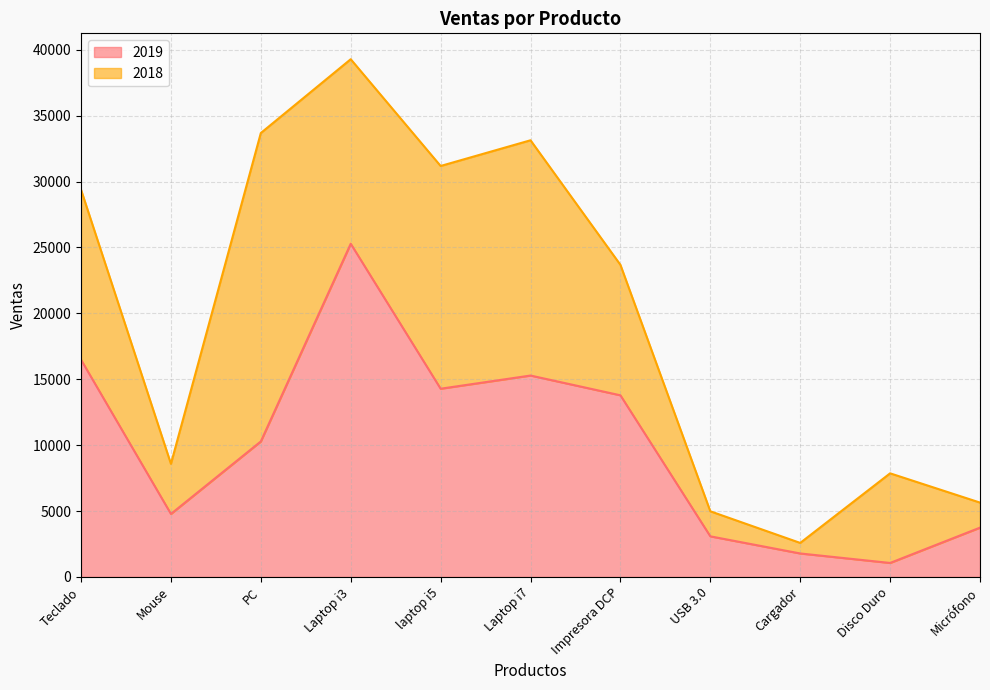

At which category is the sum across all series the highest?

Laptop i3